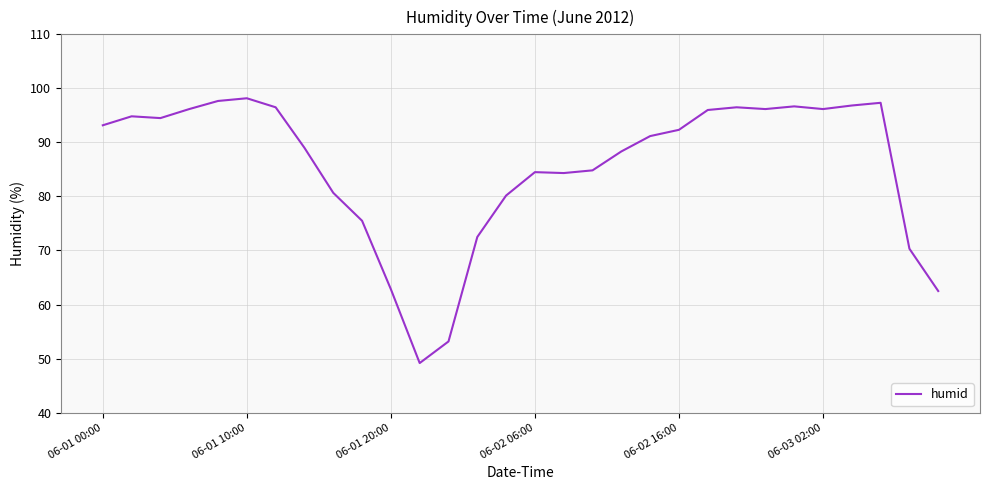

What is the minimum value shown in the chart?

49.2